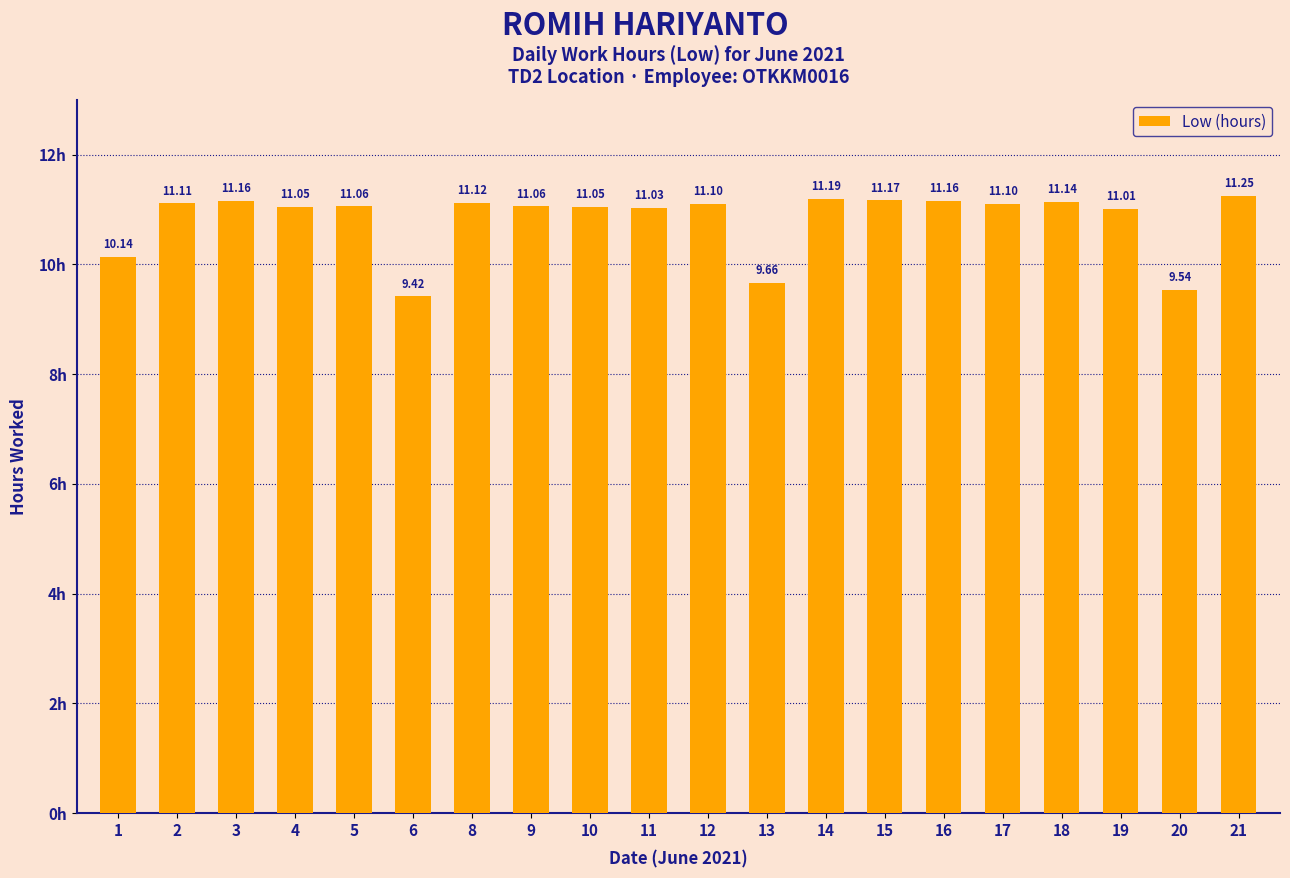

The value at 21 is 11.2. True or false?

True